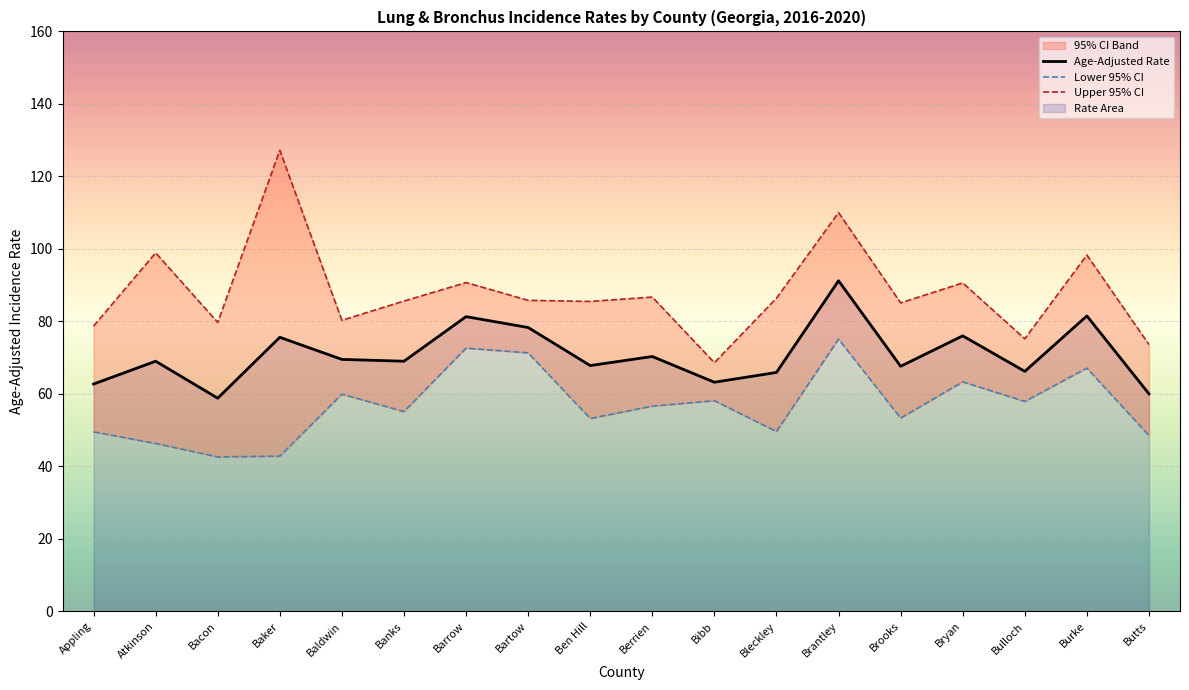

Where is Age-Adjusted Rate nearest to the value 75?

Baker